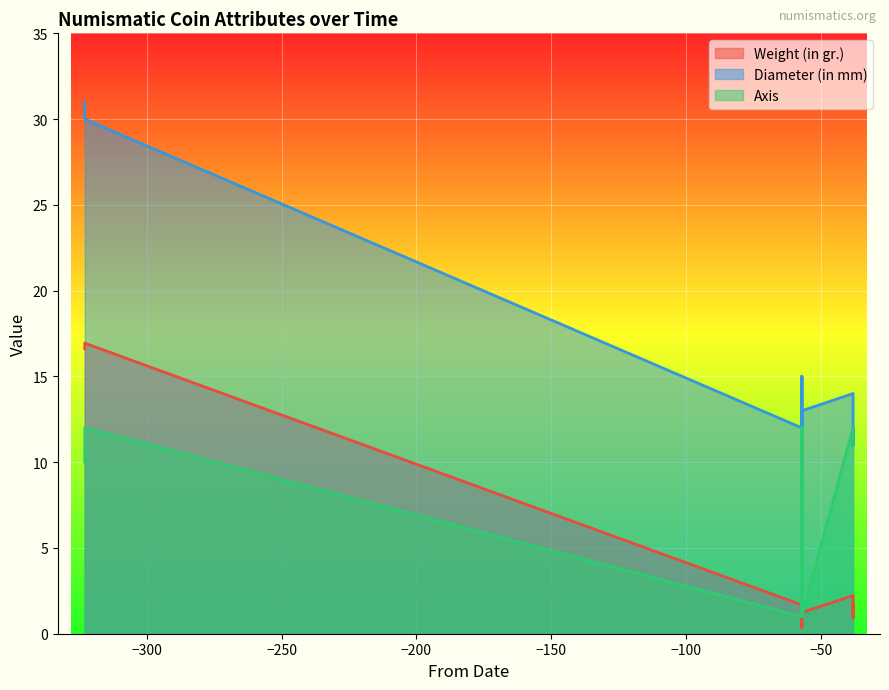

True or false: Weight (in gr.) and Diameter (in mm) cross at least once.

False